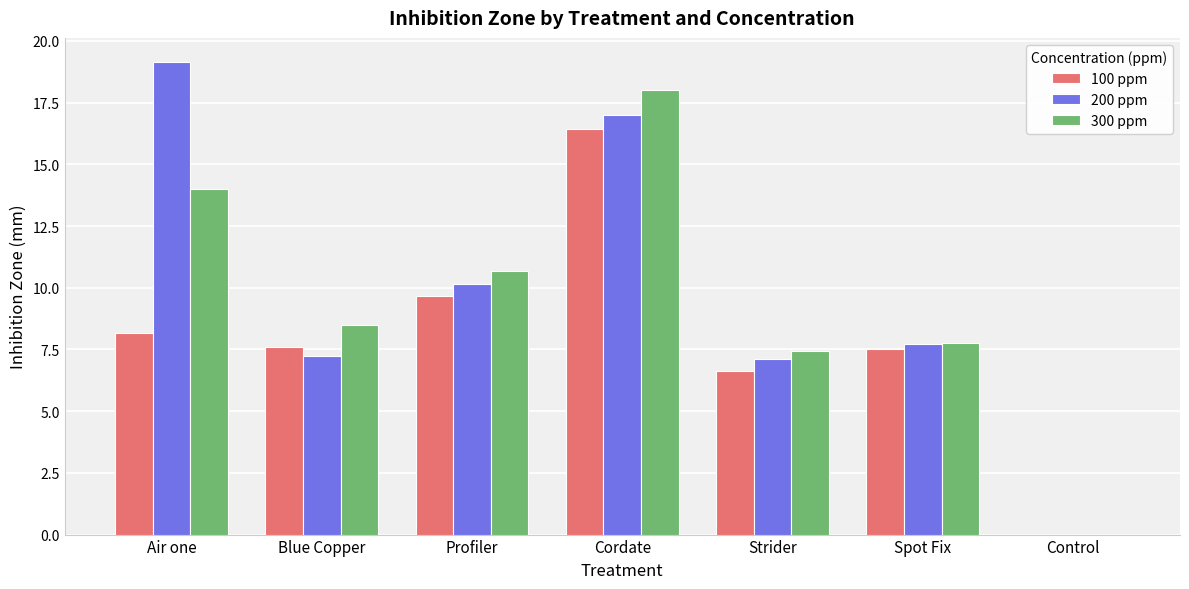

Between Blue Copper and Profiler, which series saw the biggest shift?

200 ppm